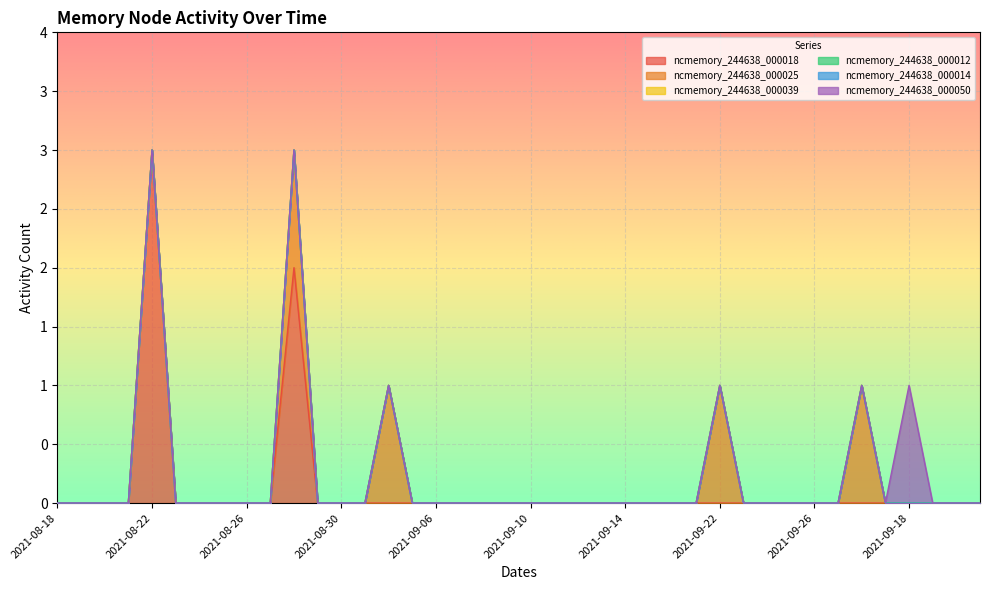

Which series has the widest spread of values?

ncmemory_244638_000018